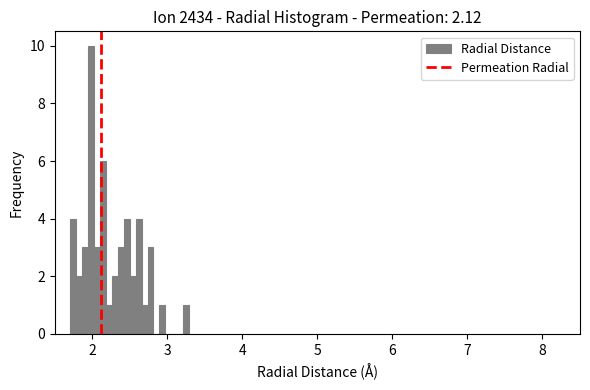

Around what value on the x-axis is the tallest bar? Give the approximate position of its centre, as read against the axis.

2.0